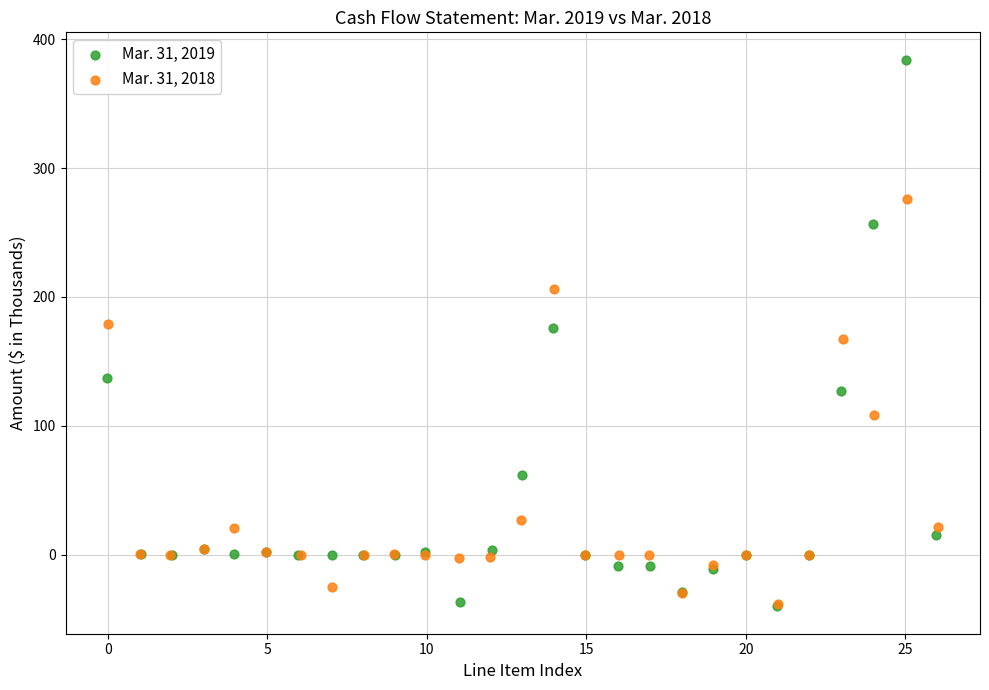

Which series reaches the maximum Y coordinate?

Mar. 31, 2019